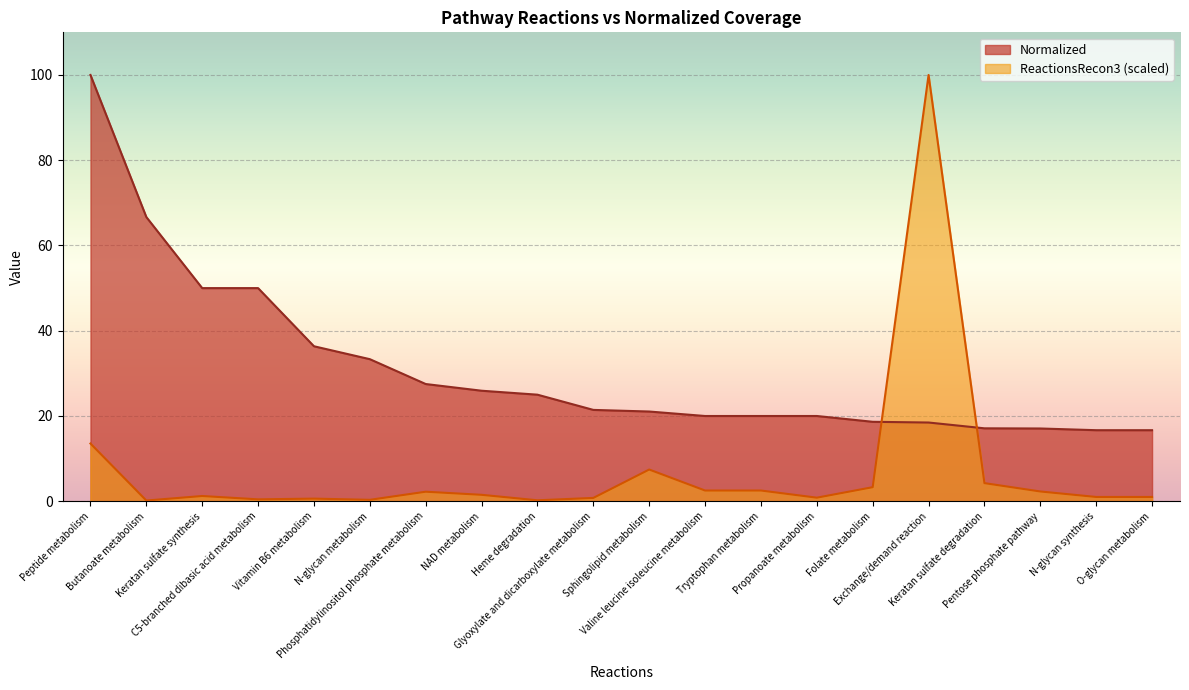

True or false: Normalized and ReactionsRecon3 cross at least once.

True